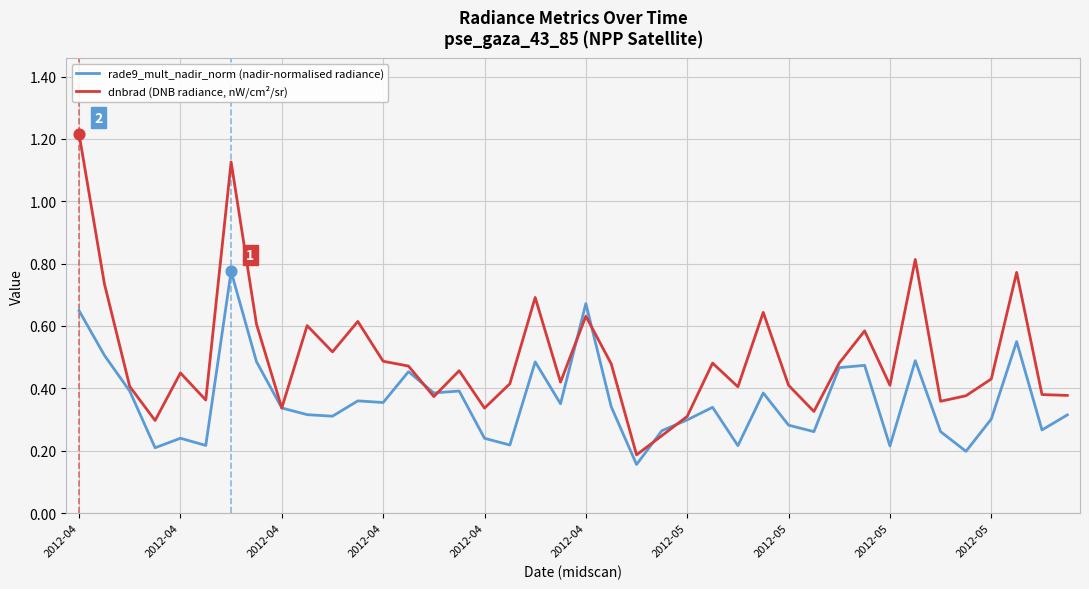

Which series has the largest total across all categories?

dnbrad (DNB radiance, nW/cm²/sr)